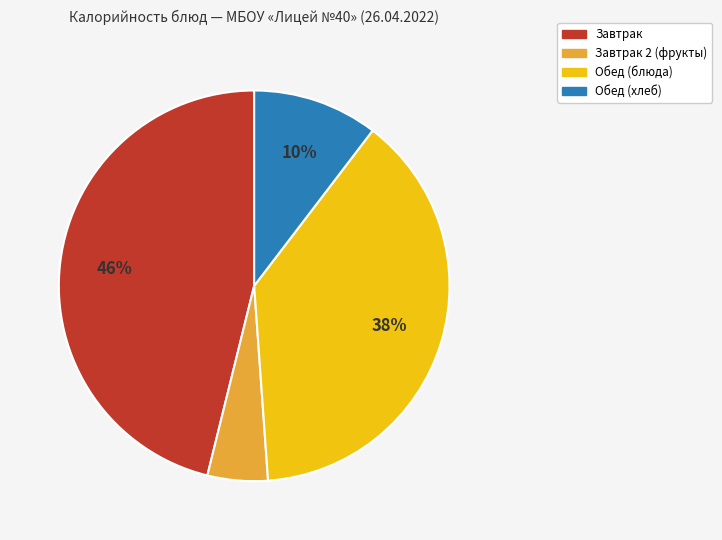

Is Завтрак 2 (фрукты) the majority of the pie?

No